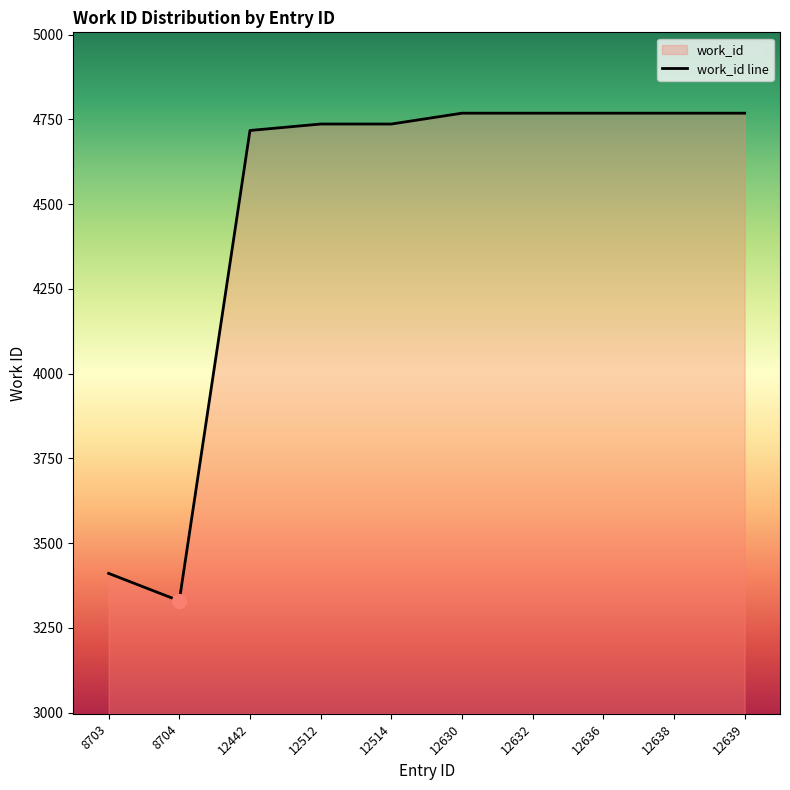

Read the value at 12442, to the nearest 10.

4720